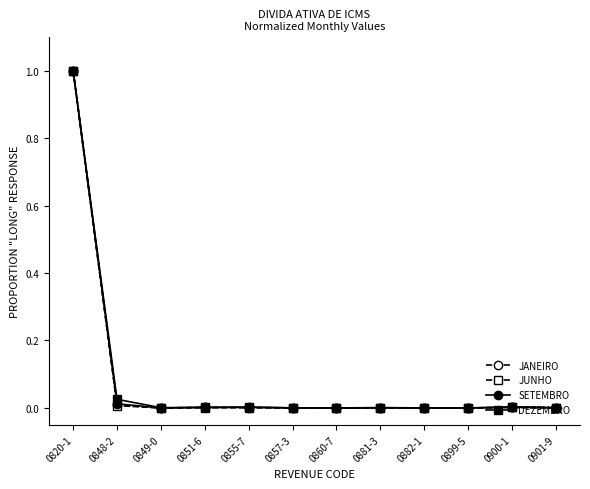

What is the highest value of the JANEIRO series?

1.0